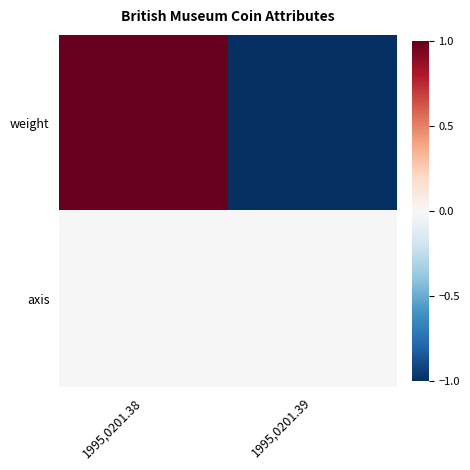

Reading left to right, transcribe all the data shown in this chart.

weight: 1995,0201.38=1	1995,0201.39=-1
axis: 1995,0201.38=0	1995,0201.39=0